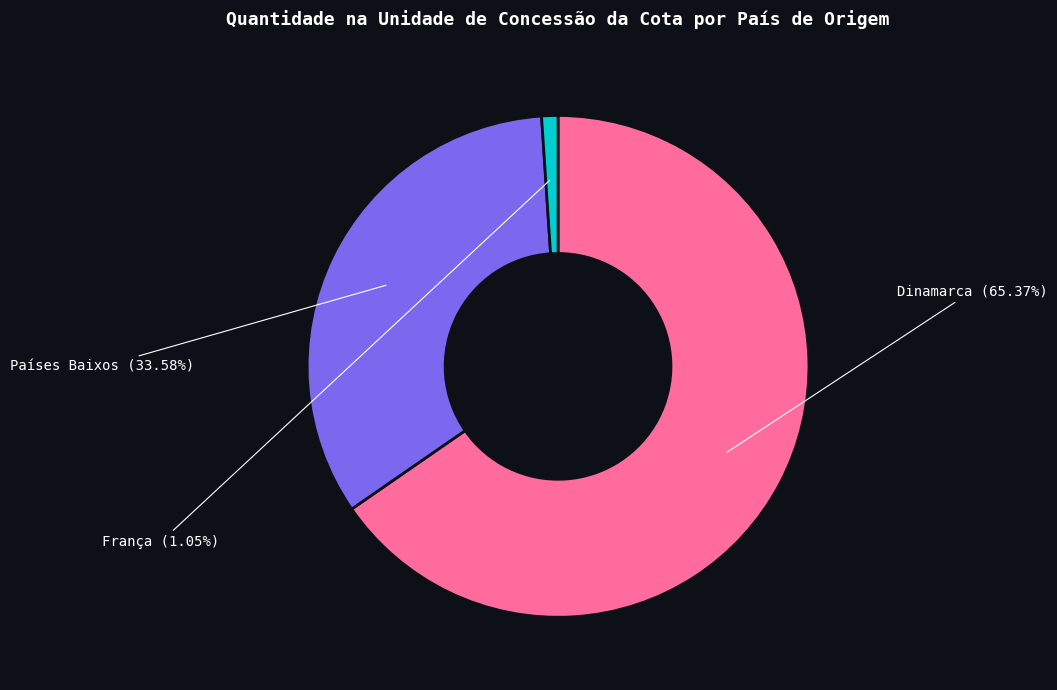

Is there any slice that represents more than half of the pie?

Yes